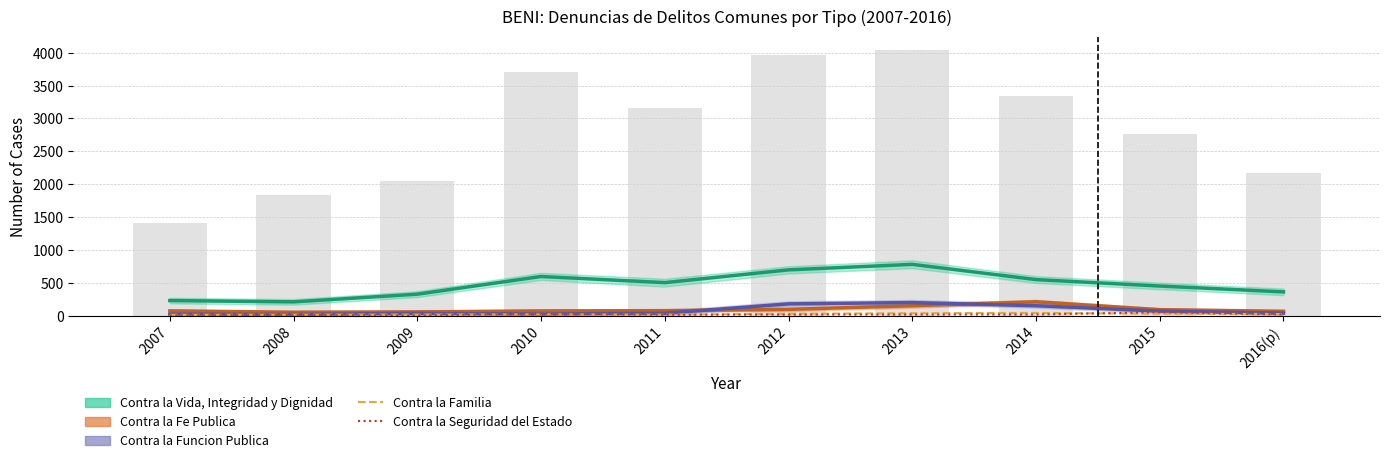

List the series in order of their peak value, highest first.

Contra la Vida, Integridad y Dignidad, Contra la Fe Publica, Contra la Funcion Publica, Contra la Seguridad del Estado, Contra la Familia